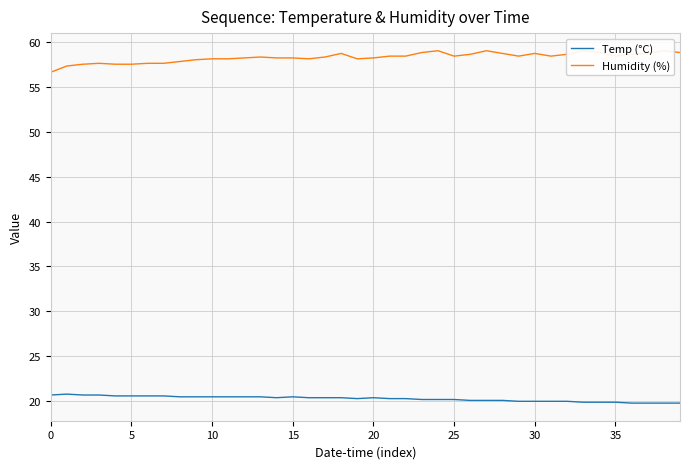

What is the difference between the Humidity (%) values at 34 and 10?

0.7